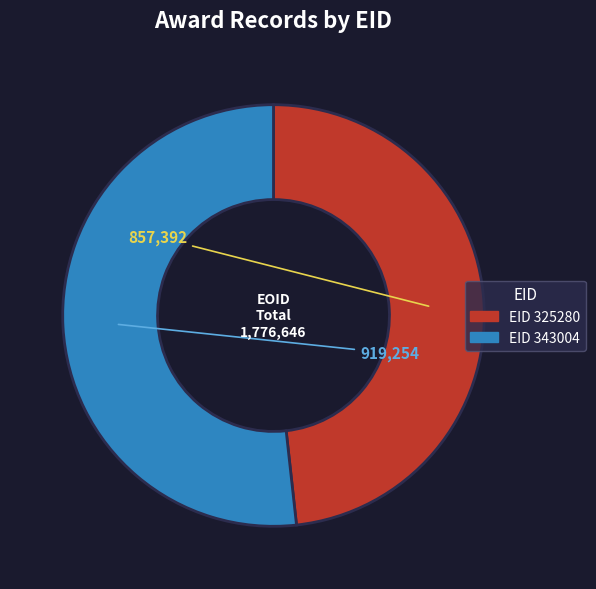

Is there any slice that represents more than half of the pie?

Yes